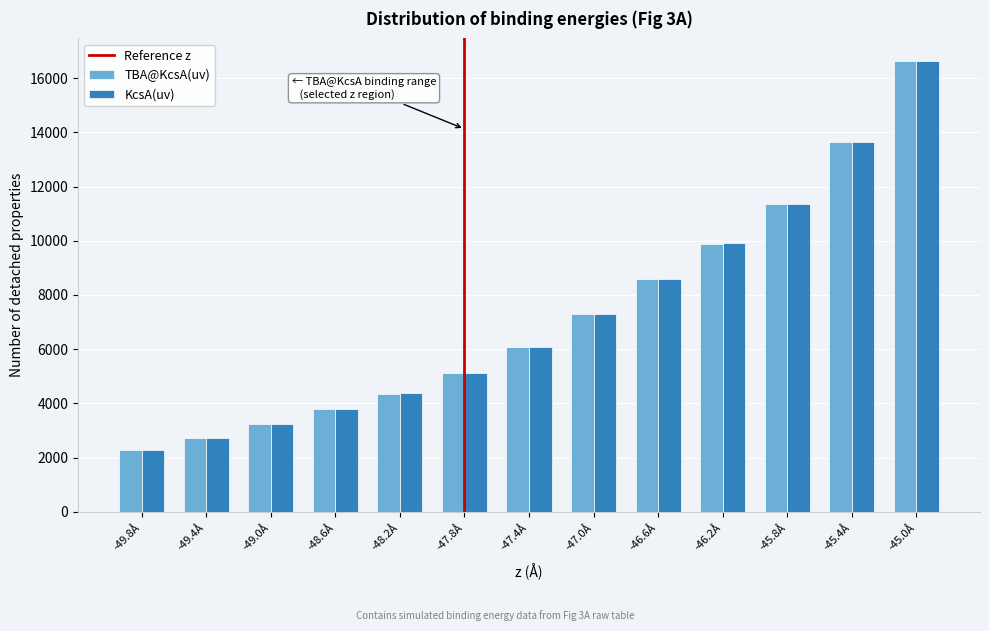

Reading left to right, what are all the values shown in this chart?

TBA@KcsA(uv): -49.8Å=2294	-49.4Å=2725	-49.0Å=3224	-48.6Å=3780	-48.2Å=4362	-47.8Å=5102	-47.4Å=6065	-47.0Å=7306	-46.6Å=8595	-46.2Å=9892	-45.8Å=11342	-45.4Å=13639	-45.0Å=16618
KcsA(uv): -49.8Å=2295	-49.4Å=2727	-49.0Å=3226	-48.6Å=3783	-48.2Å=4365	-47.8Å=5106	-47.4Å=6070	-47.0Å=7313	-46.6Å=8602	-46.2Å=9902	-45.8Å=11353	-45.4Å=13653	-45.0Å=16634